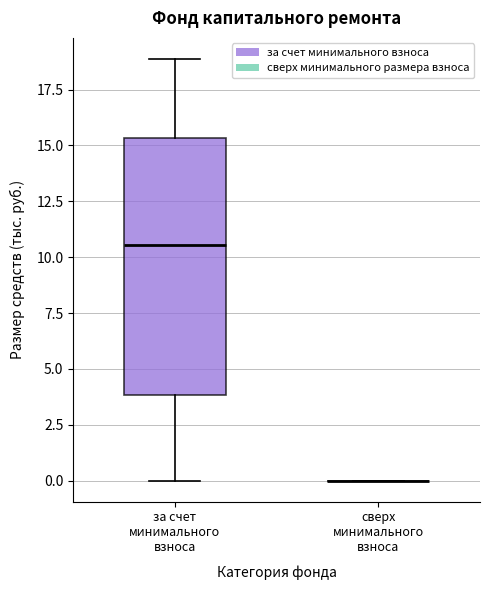

Reading left to right, transcribe this box plot: for each box, give where its median line is, the range the box spans, and where its two whiskers end, as read against the y-axis. The values are not printed on the chart, so give them approximately, as read against the axis.

за счет минимального взноса: median 10.5, box 4.0 to 15.5, whiskers 0.0 to 19.0
сверх минимального взноса: box collapsed to a line at 0.0, whiskers 0.0 to 0.0